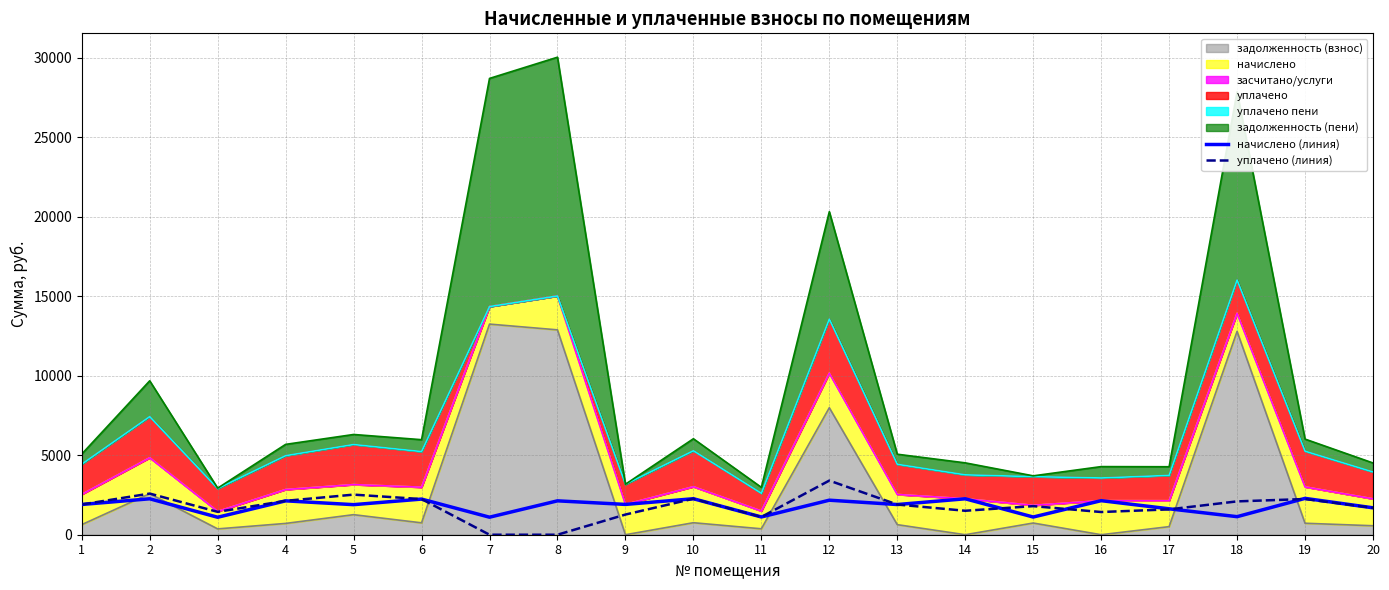

What is the difference between the maximum and minimum values in the уплачено (линия) series?

3404.8